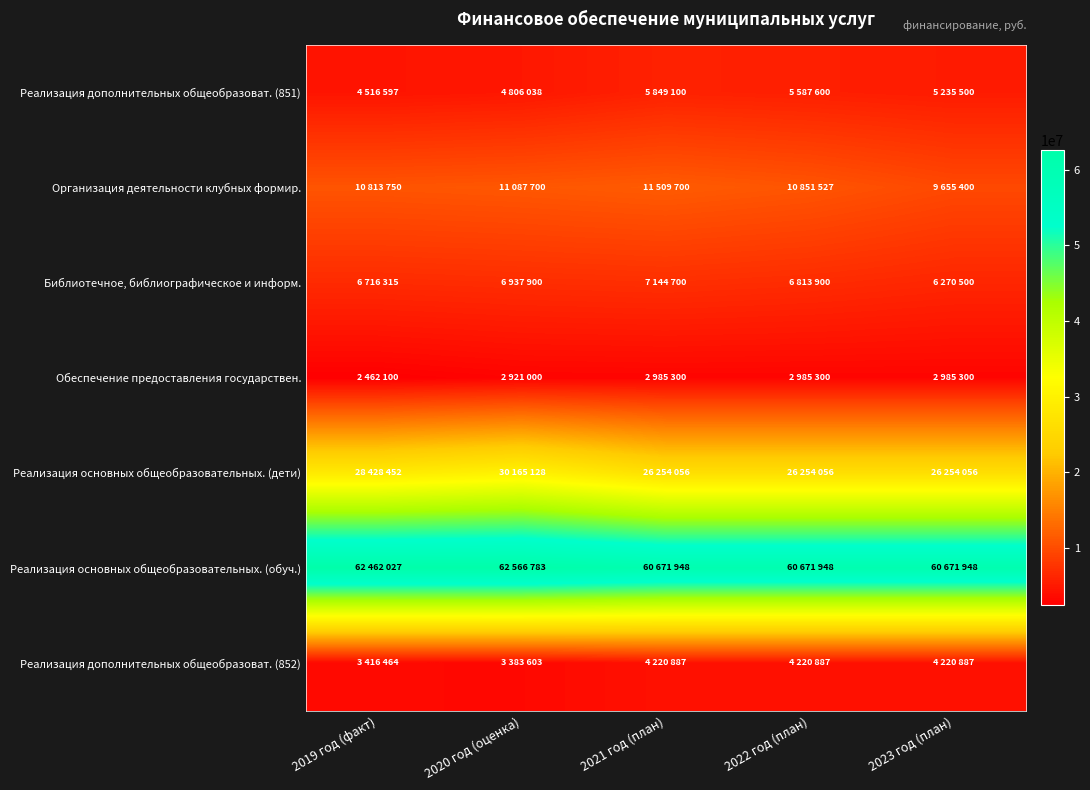

What is the spread (max minus min) of values at 2021 год (план)?

57686648